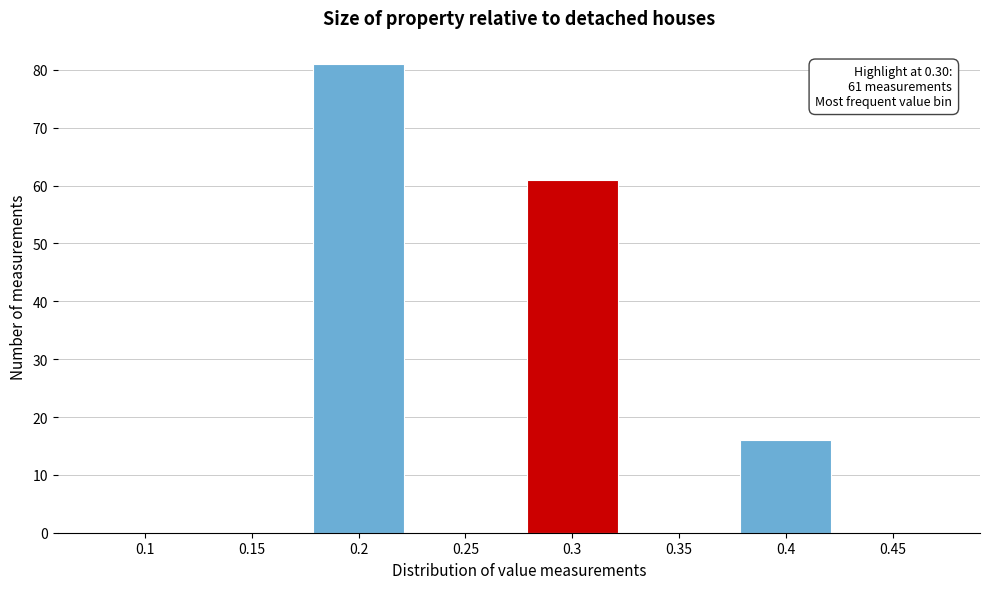

Reading right to left, what are all the values shown in this chart?

0.45=0	0.4=16	0.35=0	0.3=61	0.25=0	0.2=81	0.15=0	0.1=0